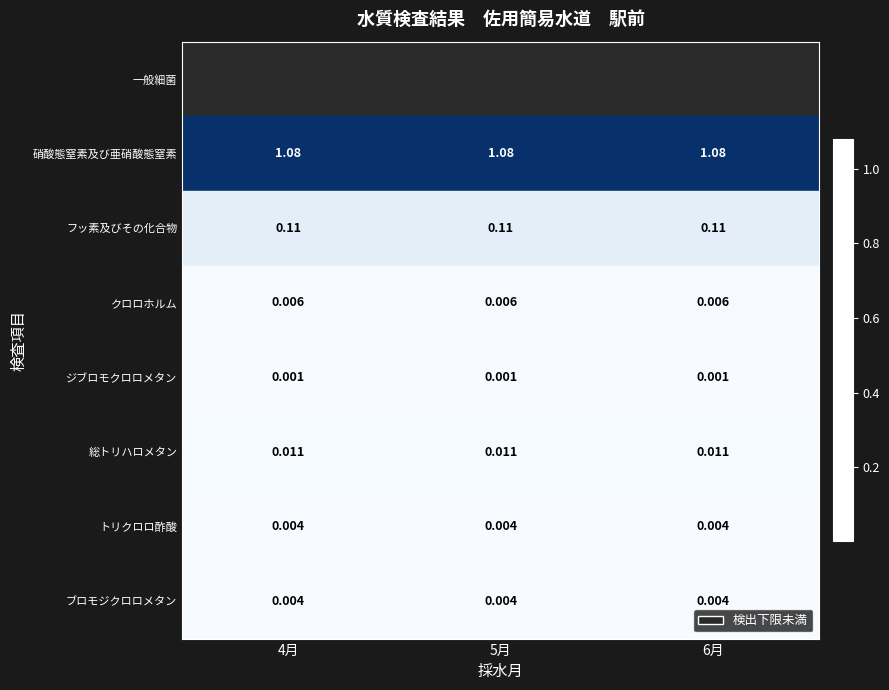

How many series are shown in this chart?

8